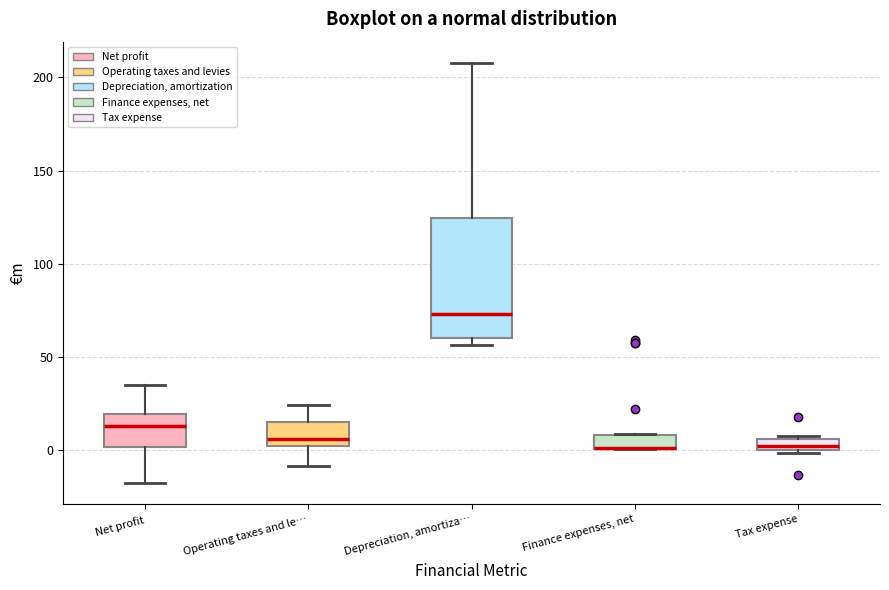

Which box is the tallest, from its lower edge to its upper edge?

Depreciation, amortiza…